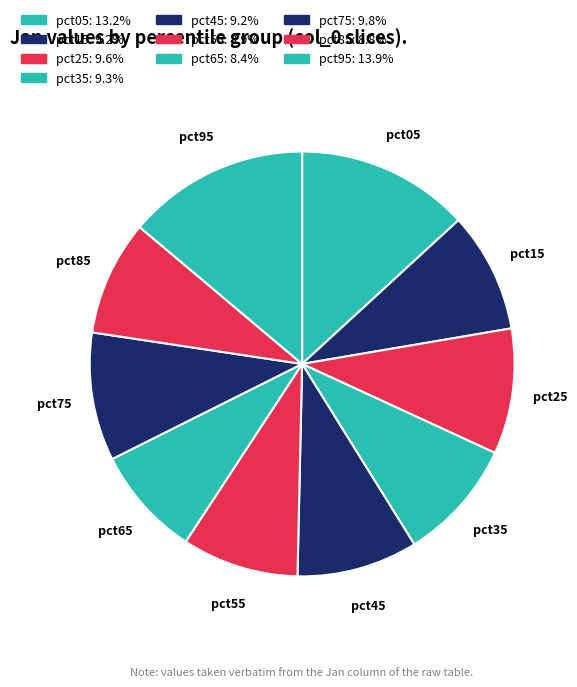

The pct25 slice represents 1% of the pie. True or false?

False